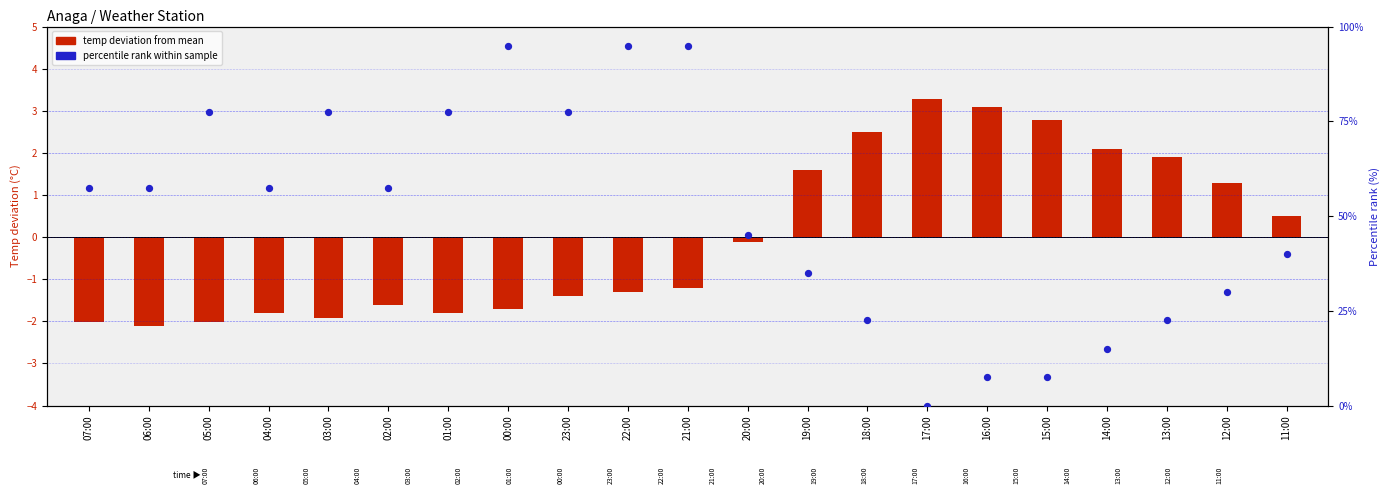

Which series reaches the minimum Y coordinate?

temp deviation from mean